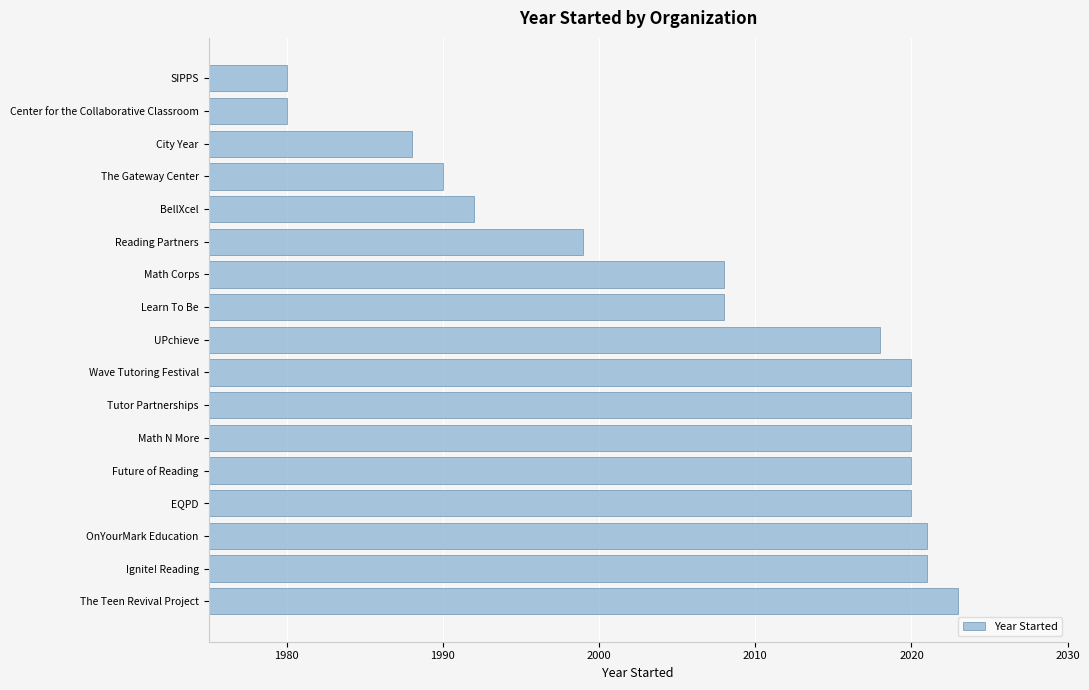

At which category does the chart reach its peak across all series?

The Teen Revival Project